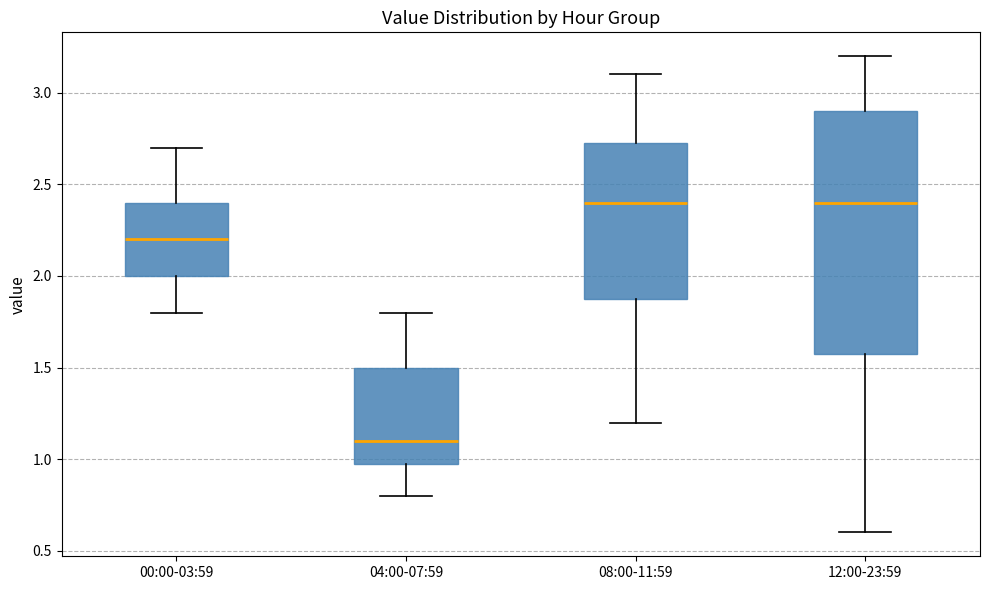

Where does the median line of the box for 12:00-23:59 sit on the y-axis? The values are not printed on the chart, so give them approximately, as read against the axis.

2.40